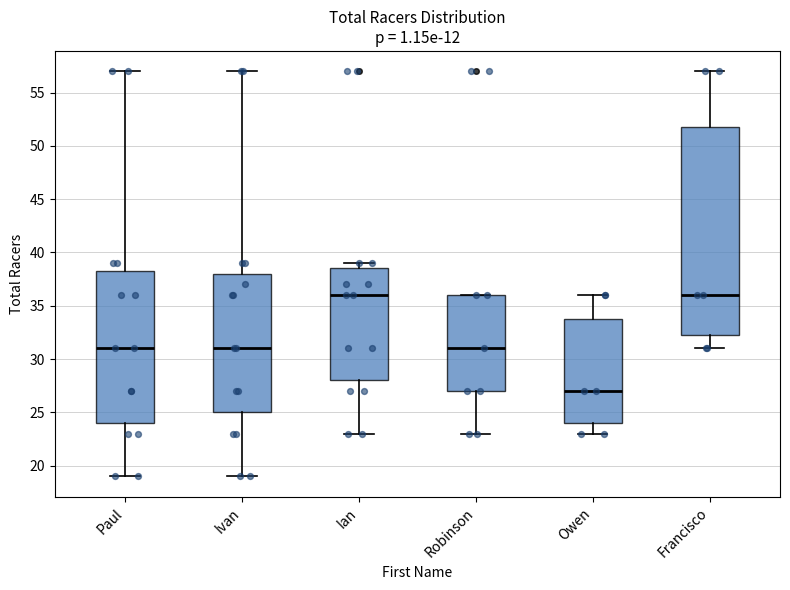

Comparing the boxes themselves (not the whiskers), which one is the tallest?

Francisco